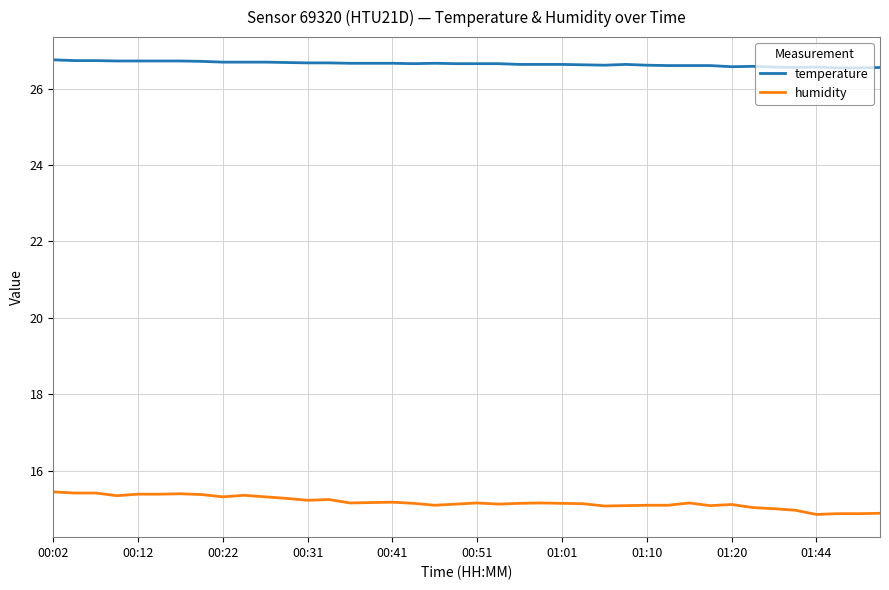

Which series has the largest range (max minus min)?

humidity